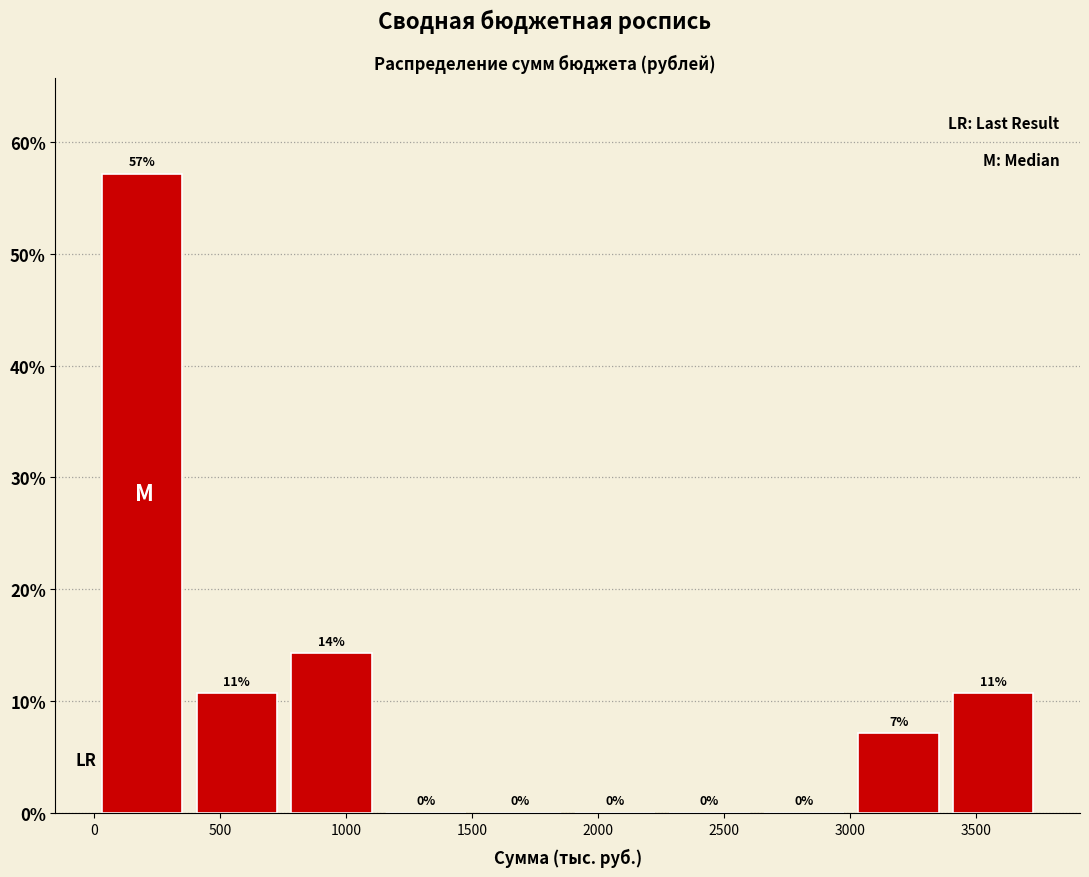

Which range on the x-axis has the tallest bar?

0 to 400